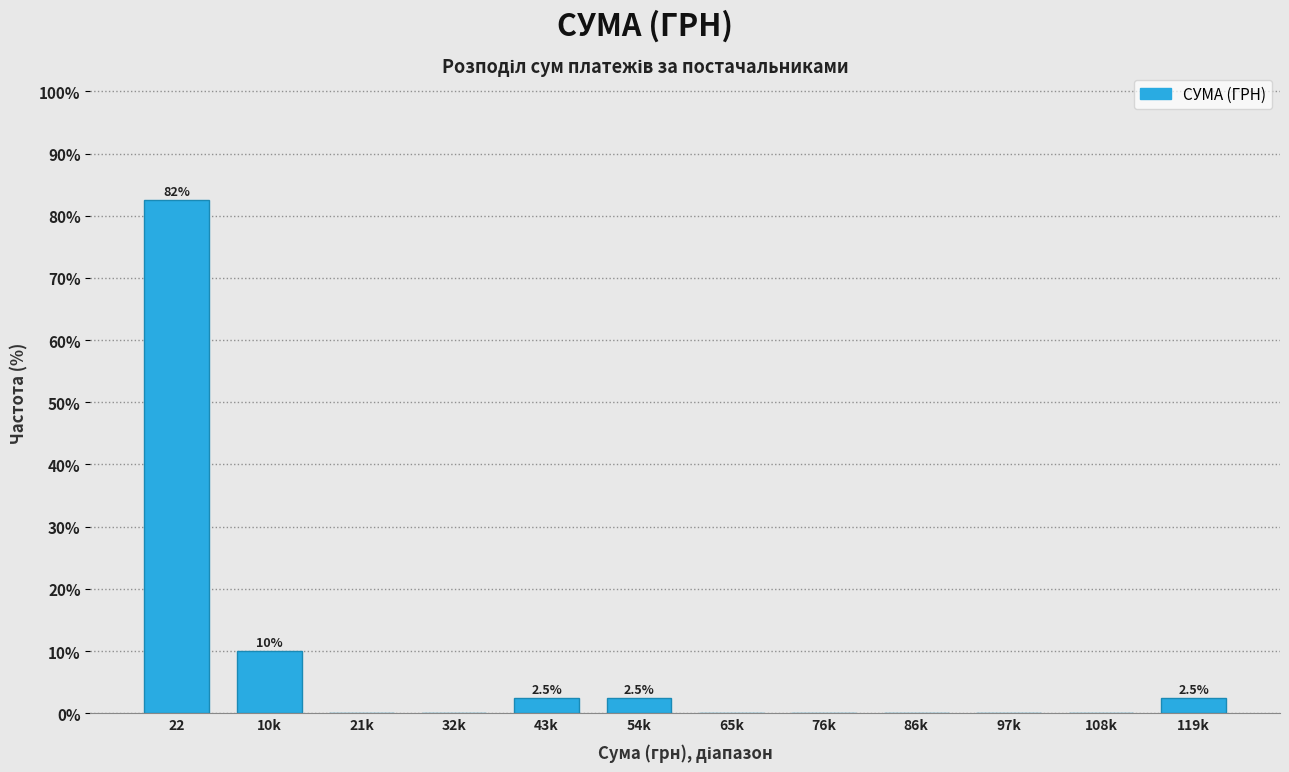

Reading right to left, list all the values displayed in this chart.

119k=2.5	108k=0.0	97k=0.0	86k=0.0	76k=0.0	65k=0.0	54k=2.5	43k=2.5	32k=0.0	21k=0.0	10k=10.0	22=82.5